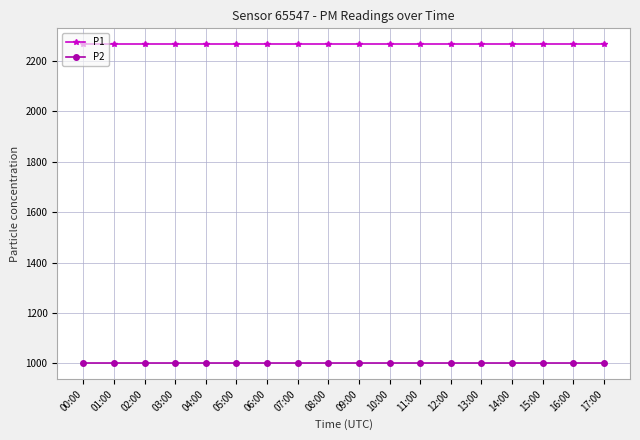

What is the sum of the P2 values at 15:00 and 02:00?

1999.8